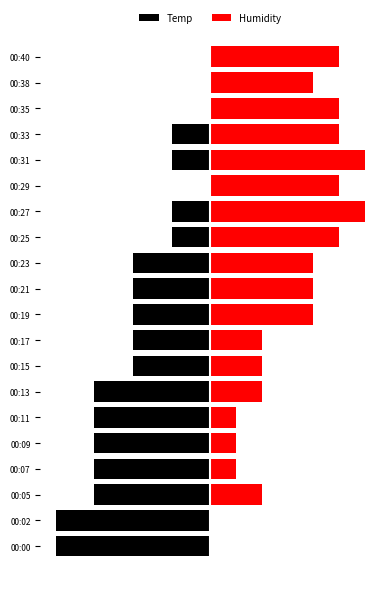

How many data points in Humidity are less than 26?

9